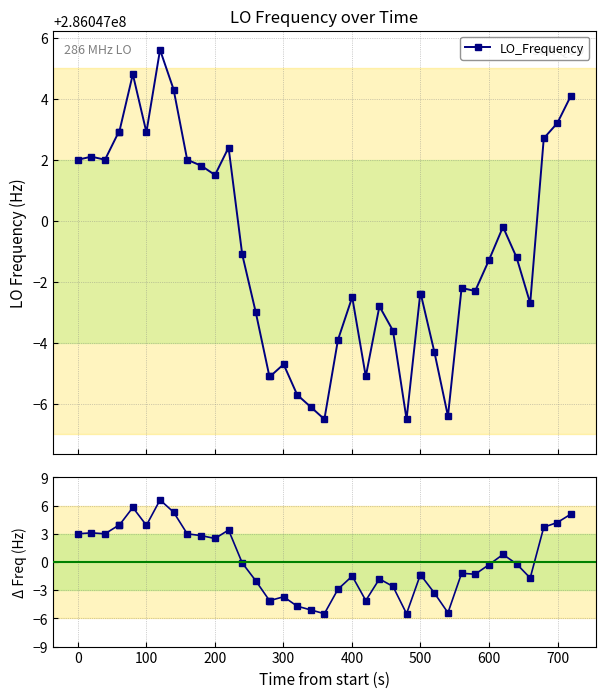

Reading right to left, transcribe all the data shown in this chart.

LO_Frequency: 286047004.1	286047003.2	286047002.7	286046997.3	286046998.8	286046999.8	286046998.7	286046997.7	286046997.8	286046993.6	286046995.7	286046997.6	286046997.6	286046993.5	286046996.4	286046997.2	286046994.9	286046997.5	286046996.1	286046993.5	286046993.9	286046994.3	286046995.3	286046994.9	286046994.9	286046997.0	286046998.9	286047002.4	286047001.5	286047001.8	286047002.0	286047004.3	286047005.6	286047002.9	286047004.8	286047002.9	286047002.9	286047002.0	286047002.1	286047002.0
Deviation from mean: 5.1	4.2	3.7	-1.7	-0.2	0.8	-0.3	-1.3	-1.2	-5.4	-3.3	-1.4	-1.4	-5.5	-2.6	-1.8	-4.1	-1.5	-2.9	-5.5	-5.1	-4.7	-3.7	-4.1	-4.1	-2.0	-0.1	3.4	2.5	2.8	3.0	5.3	6.6	3.9	5.8	3.9	3.9	3.0	3.1	3.0